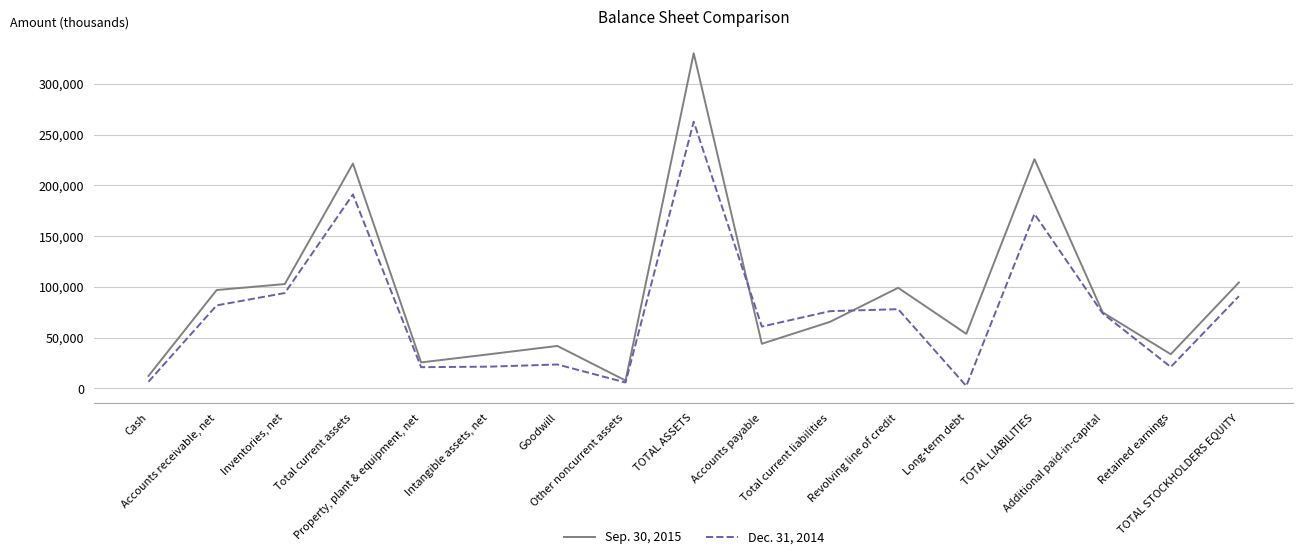

Between Accounts receivable, net and Additional paid-in-capital, which series saw the biggest shift?

Sep. 30, 2015